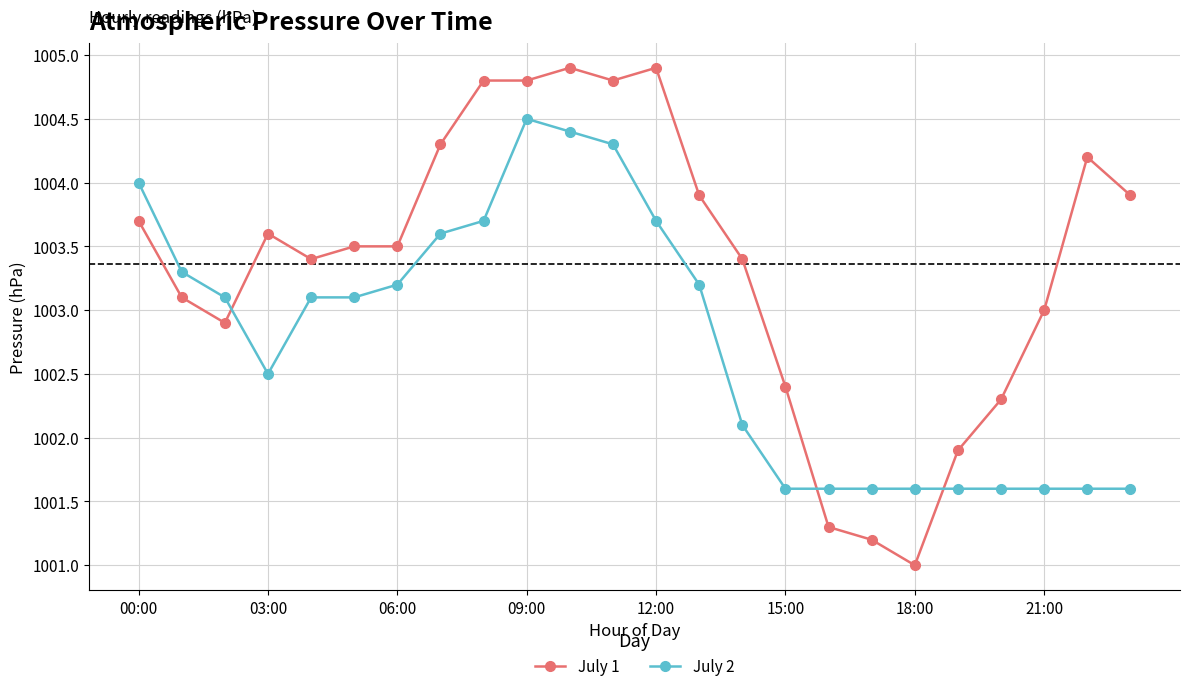

What is the average value of the July 1 series?

1003.4